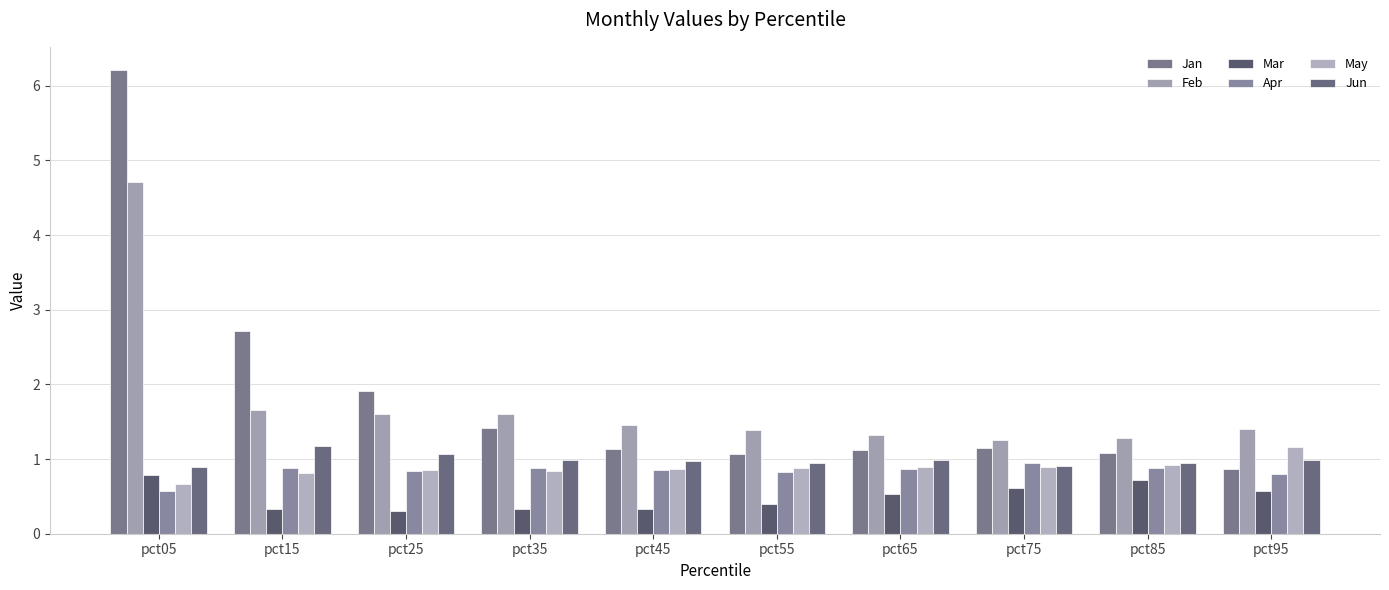

What is the sum of the Jan values at pct25 and pct65?

3.0